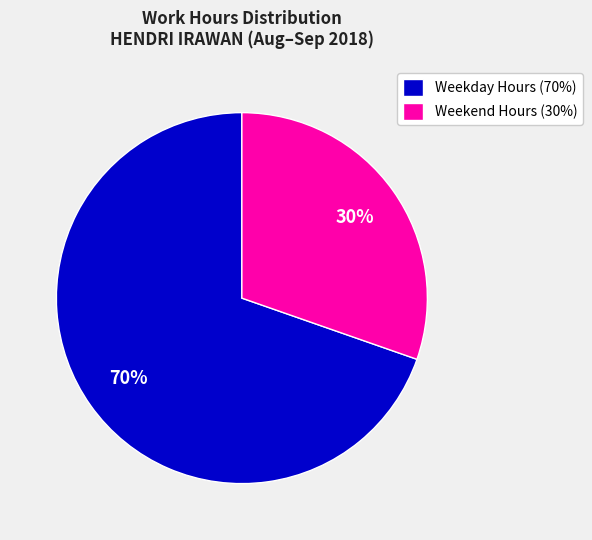

True or false: Weekday Hours (70%) accounts for 82% of the total.

False